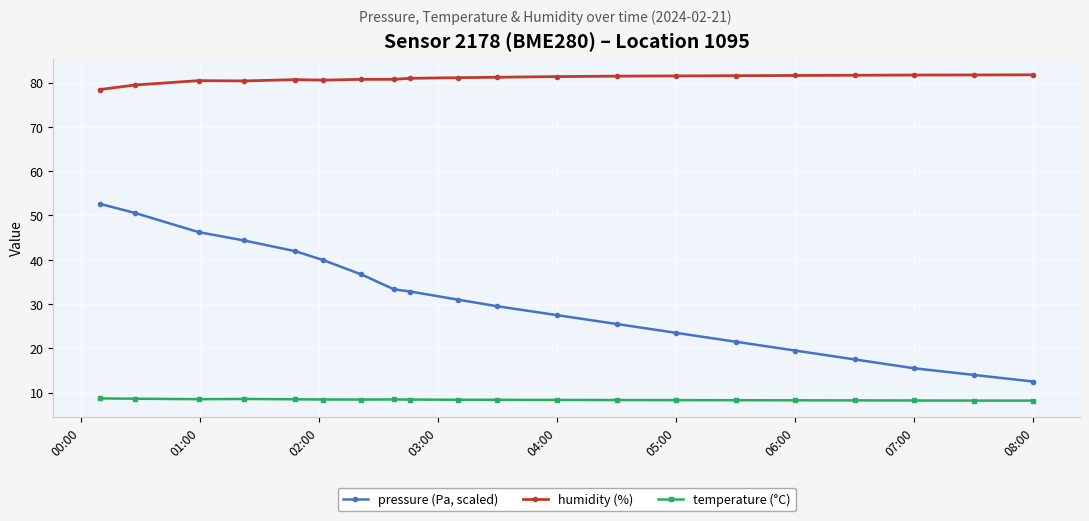

List the series in order of their peak value, highest first.

humidity (%), pressure (Pa, scaled), temperature (°C)